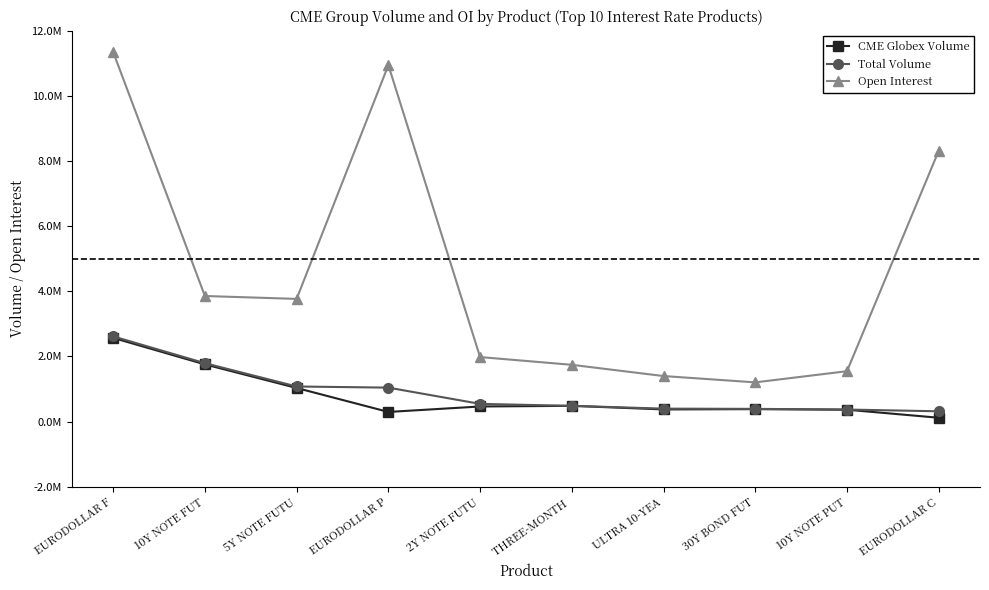

Is this an area chart (filled region under the line)?

No